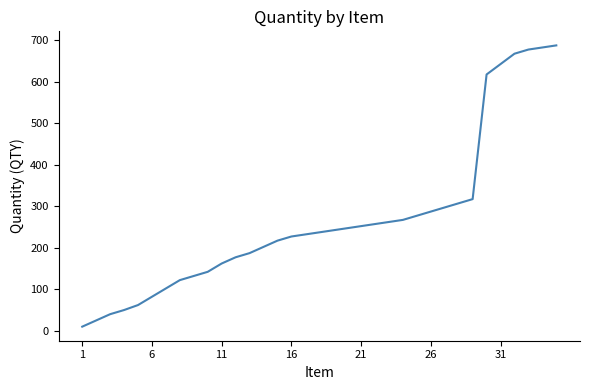

What is the smallest value displayed?

10